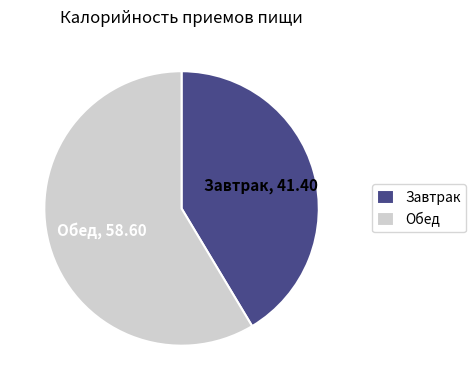

True or false: Завтрак accounts for 41% of the total.

True